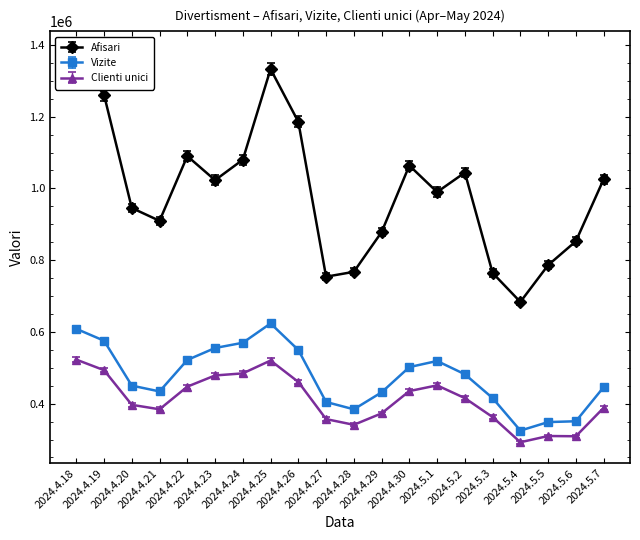

True or false: Vizite and Afisari cross at least once.

False